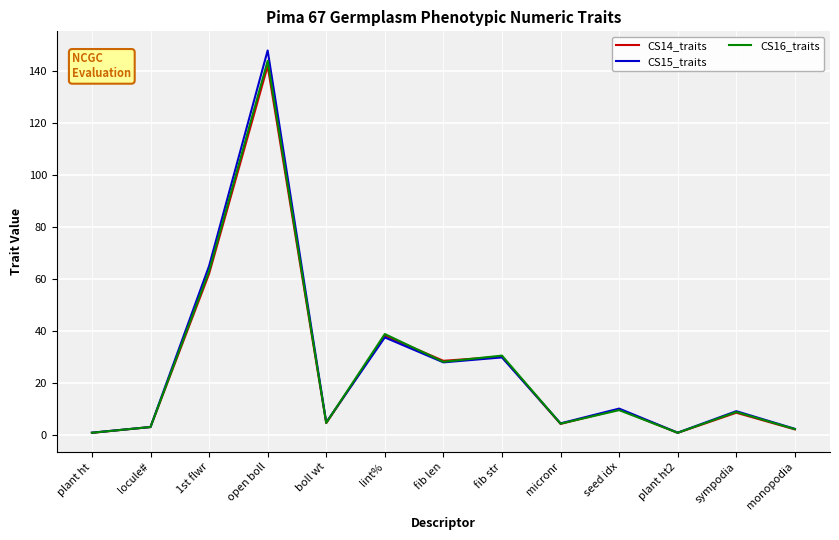

What is the approximate value of CS14_traits at locule#?

3.0